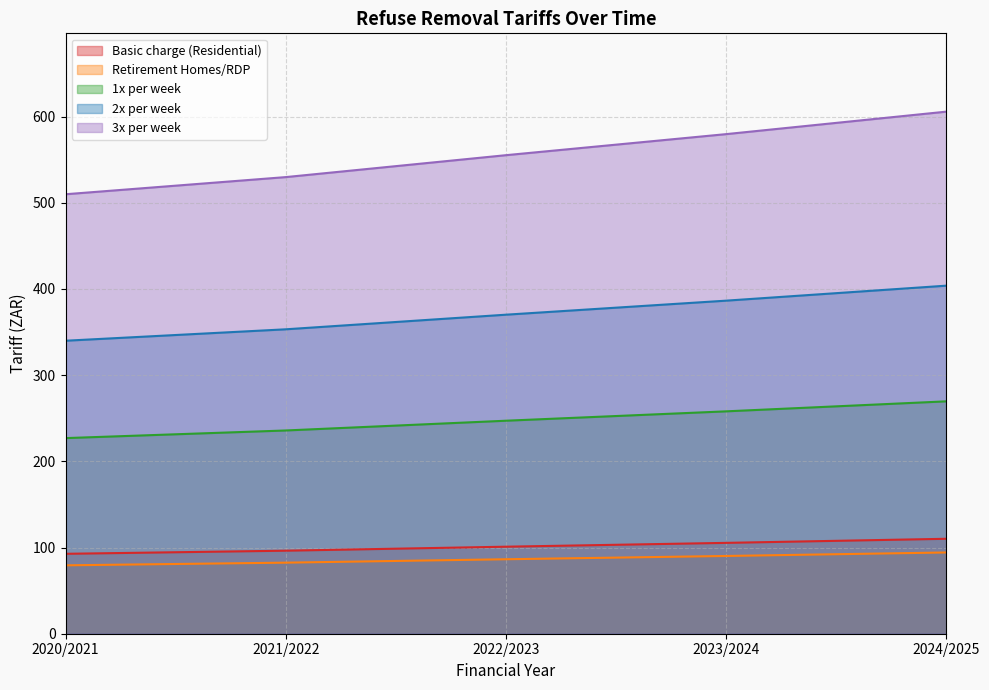

What value does the 1x per week series have at 2024/2025?

269.6